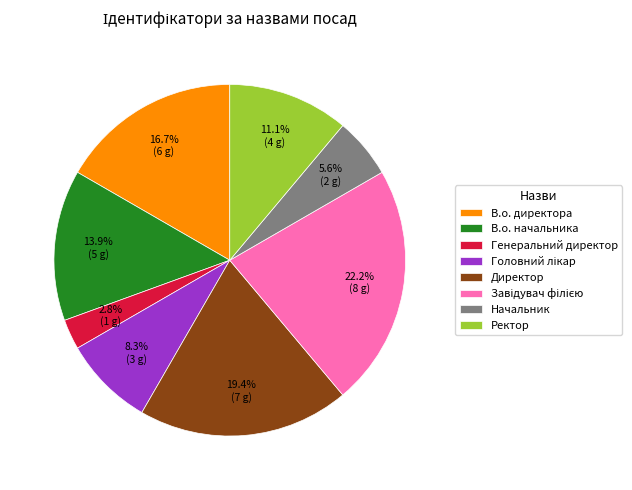

Which slice is the smallest?

Генеральний директор